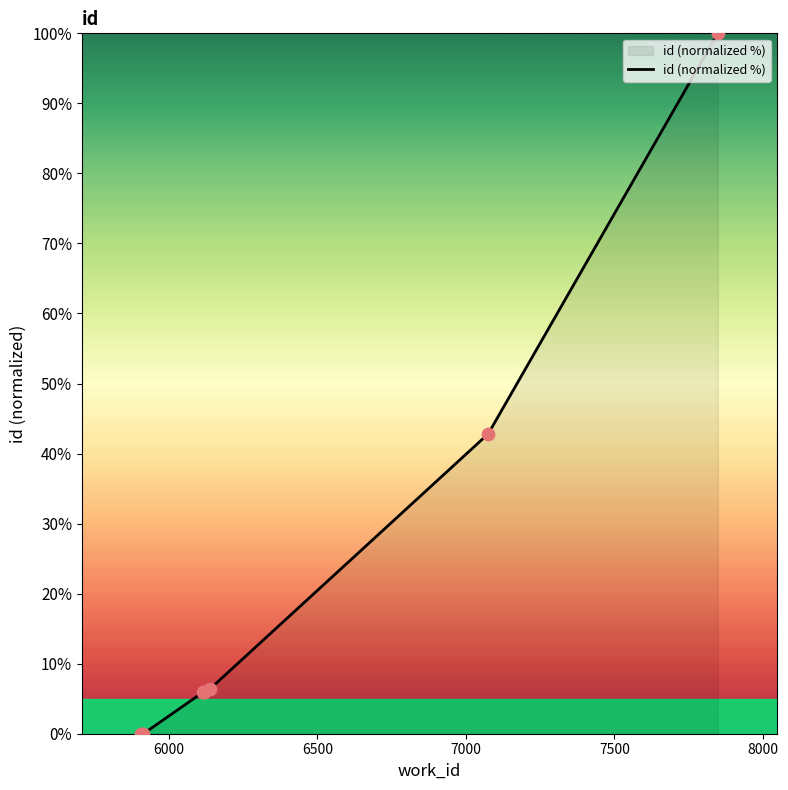

What is the difference between the maximum and minimum values?

100.0